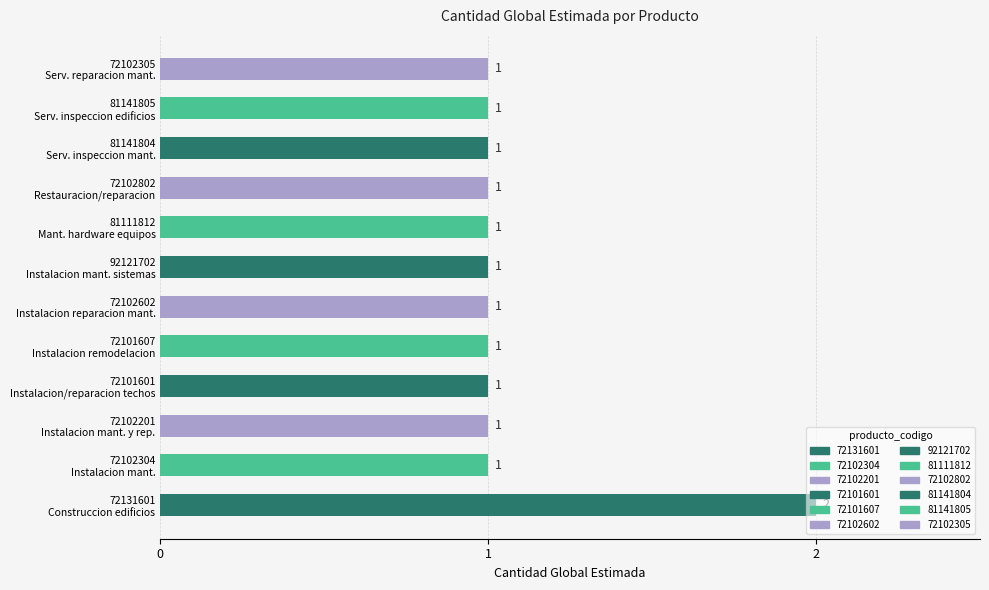

How many values are between 1 and 2?

12